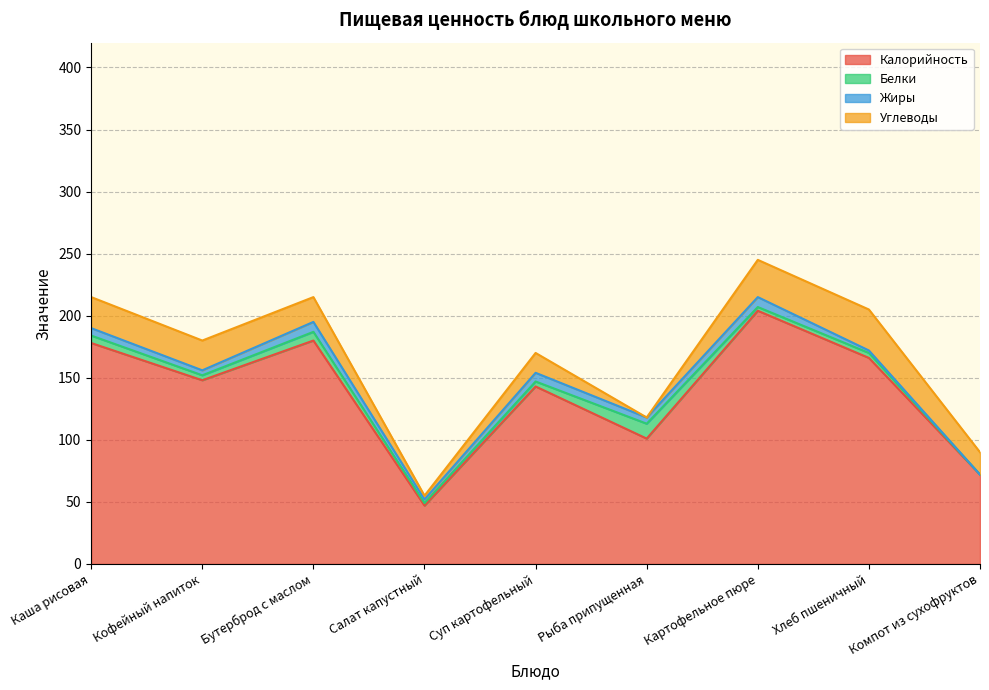

How many data points in Жиры are above 5?

4